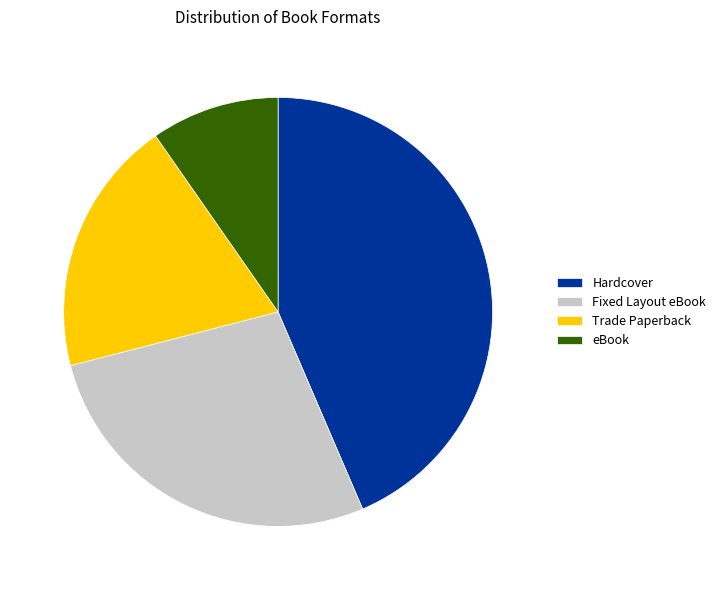

What is the ratio of the value at eBook to the value at Trade Paperback?

0.5